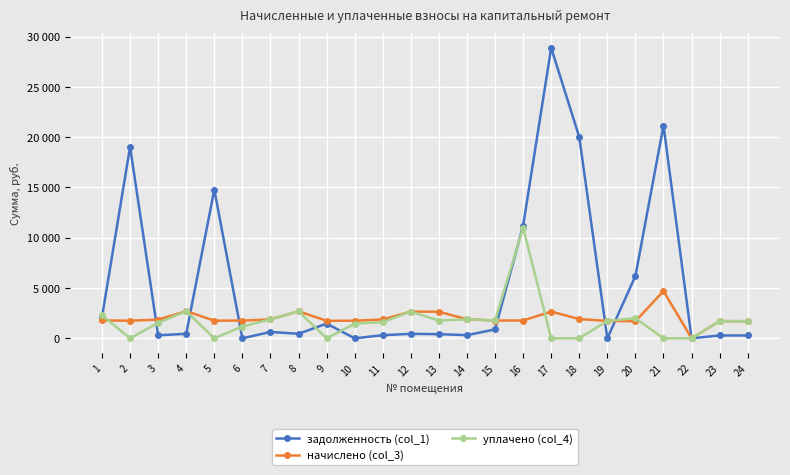

Is this an area chart (filled region under the line)?

No